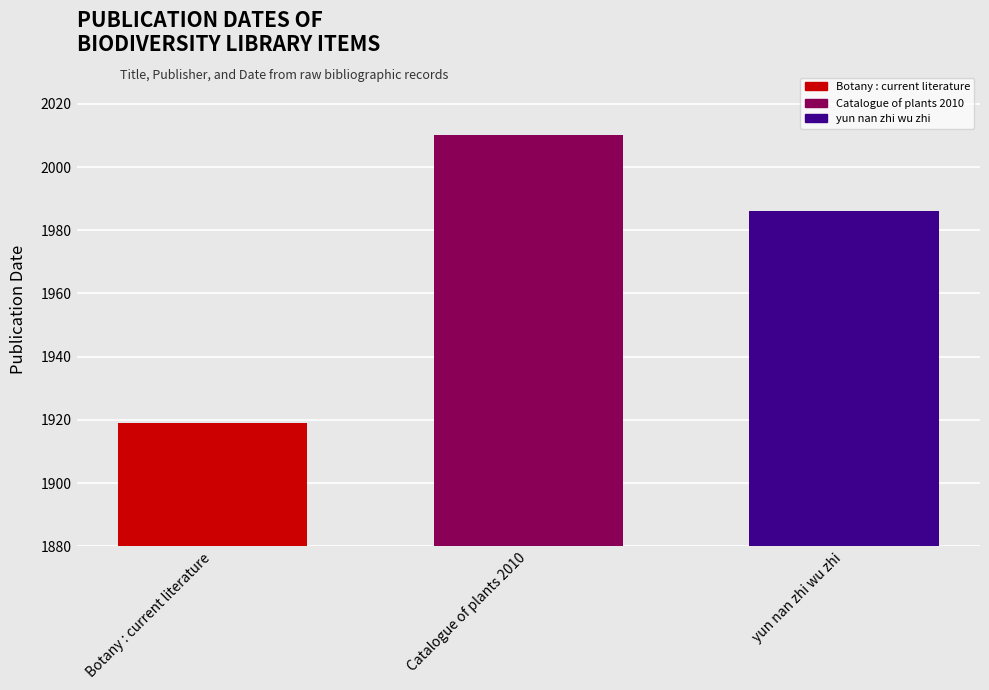

How many bars are there in total?

3